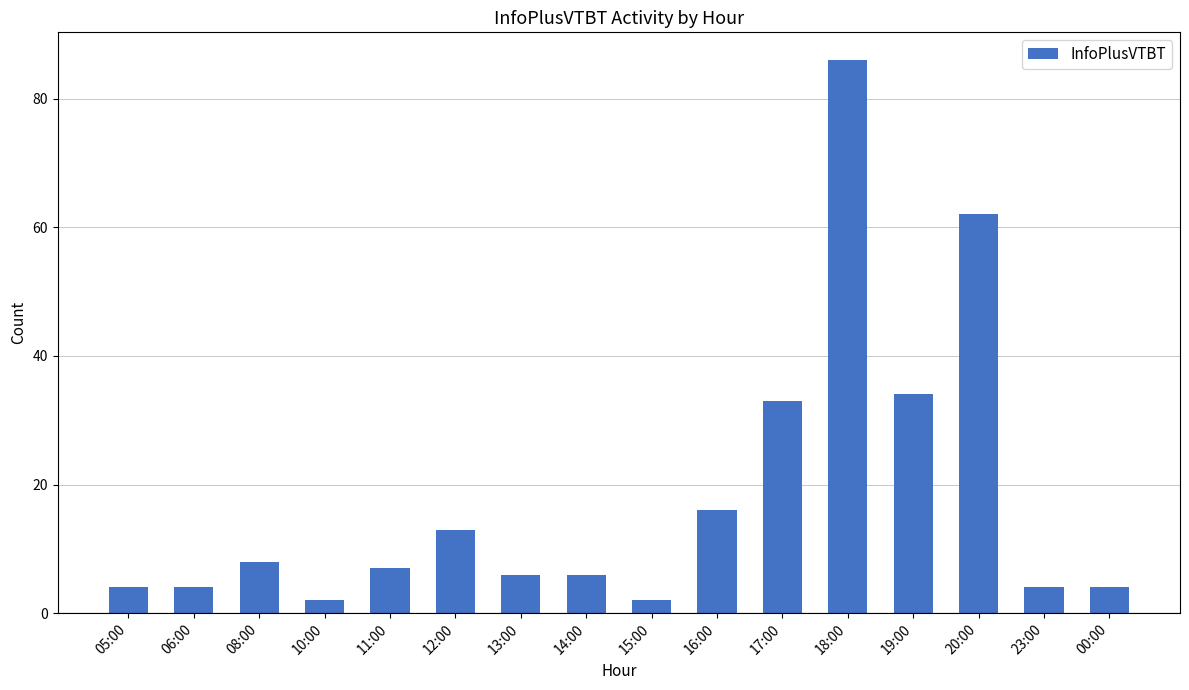

Does the chart contain any negative values?

No